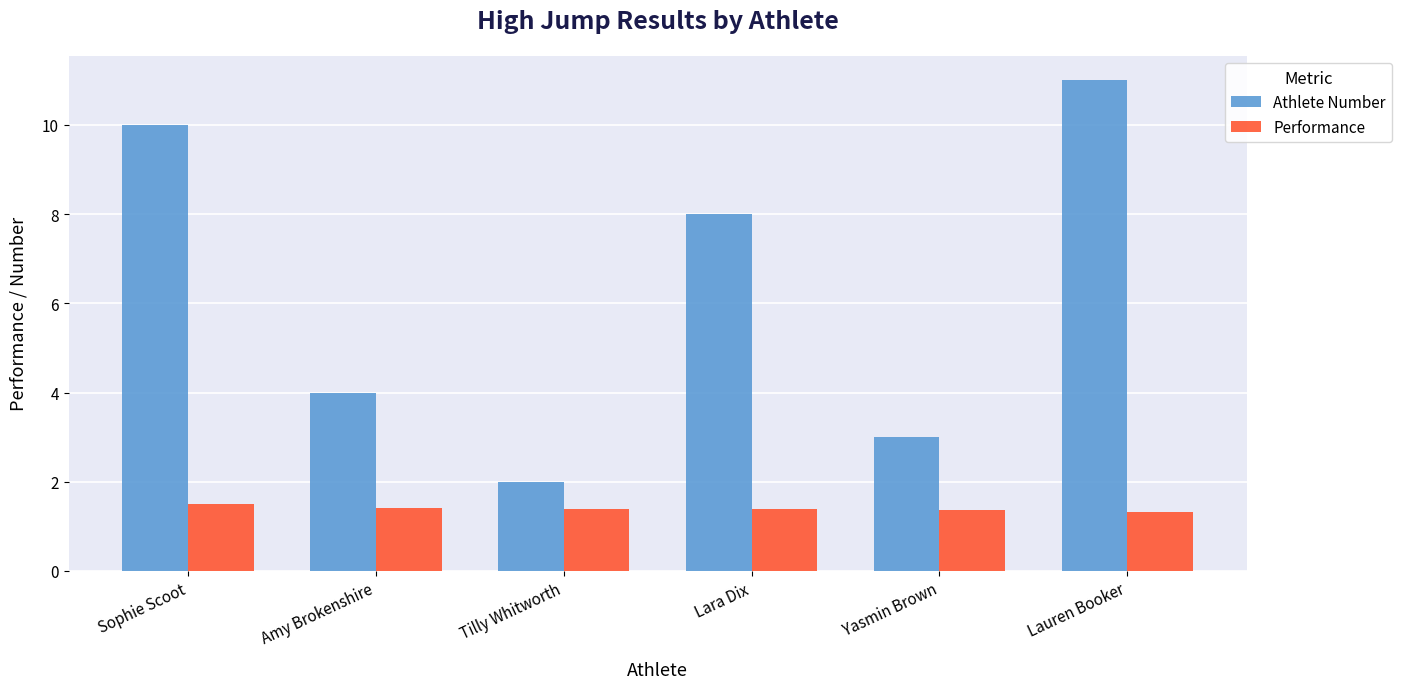

What is the greatest value displayed?

11.0